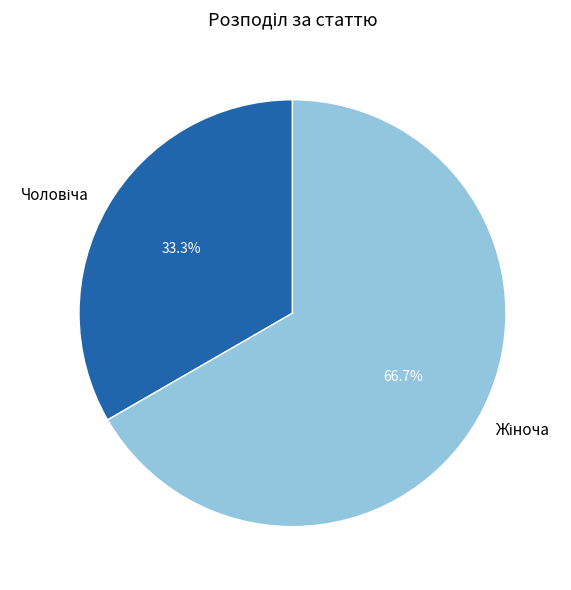

Is there any slice that represents more than half of the pie?

Yes